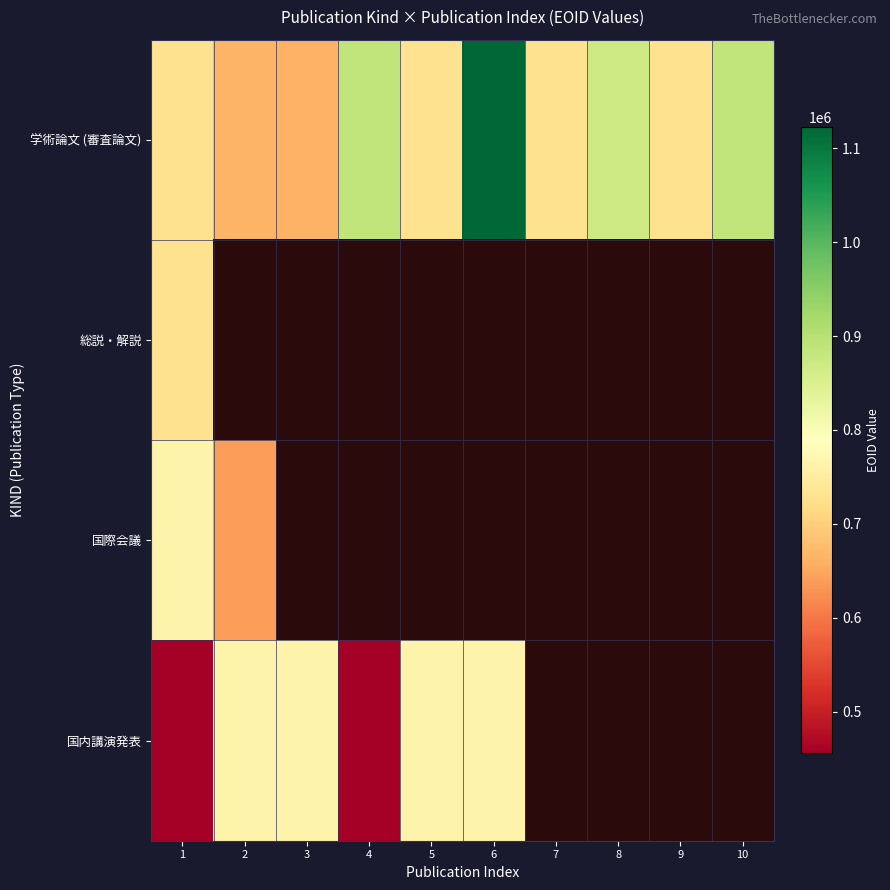

Between 5 and 6, which series saw the biggest shift?

学術論文 (審査論文)